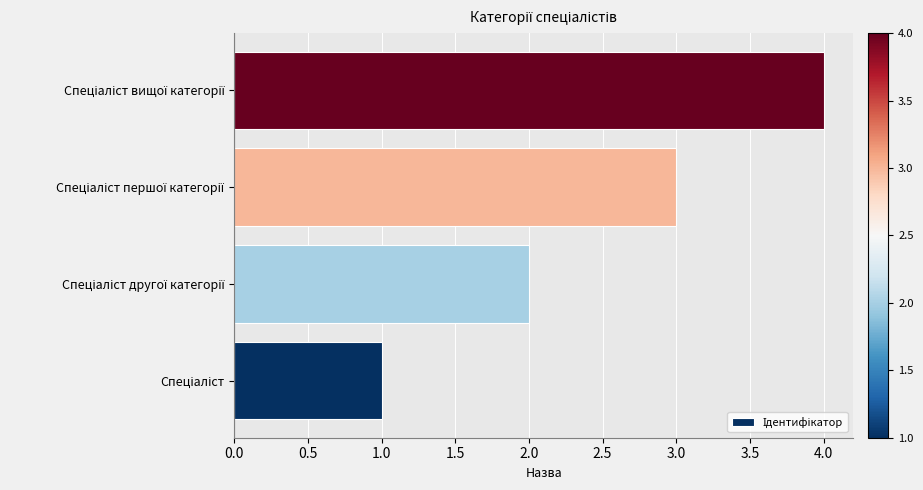

What is the maximum value shown in the chart?

4